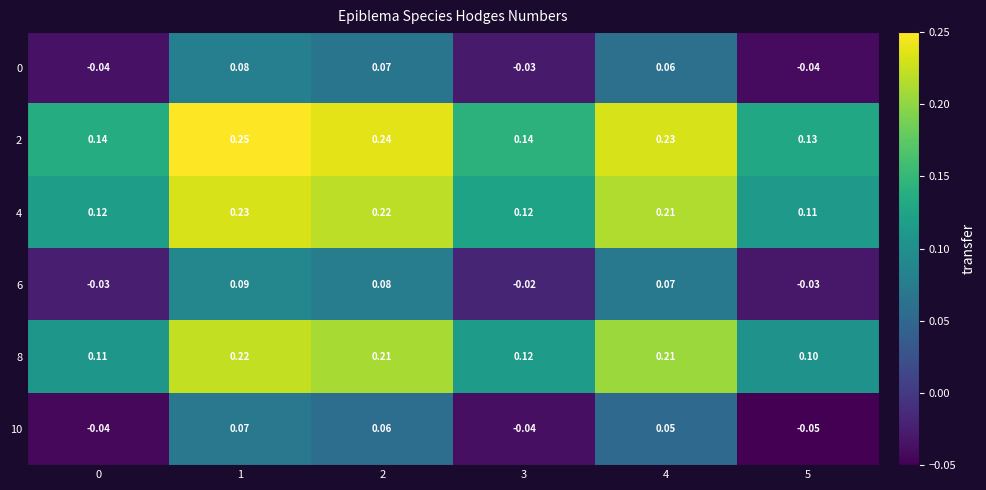

Is the value of 8 at 3 greater than the value of 6 at 0?

Yes